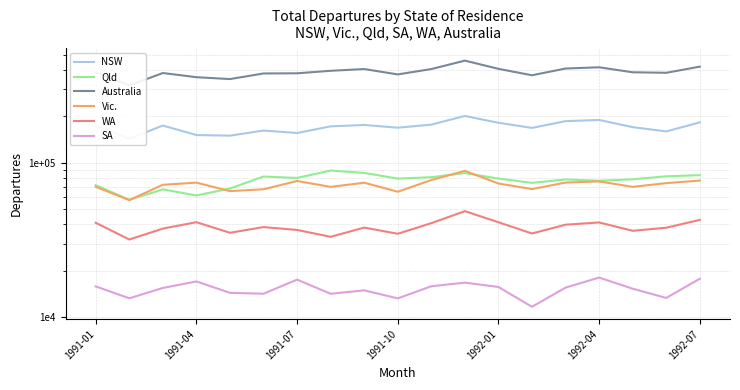

The value of Australia at 11 is 459790. True or false?

True